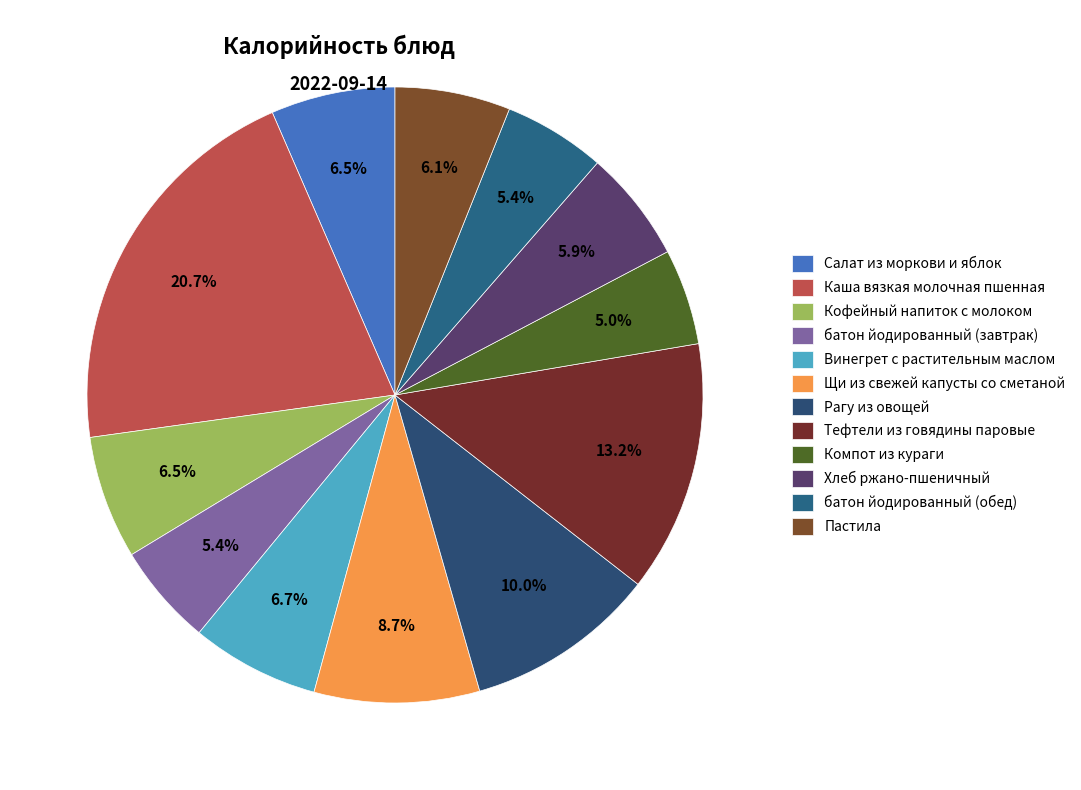

Does any single category account for the majority?

No